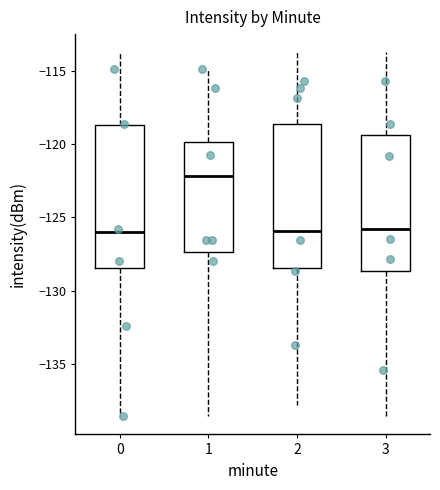

Reading left to right, read every box against the y-axis: the position of its median line, the range the box covers, and the ends of its whiskers. The values are not printed on the chart, so give them approximately, as read against the axis.

0: median -126.0, box -128.5 to -118.5, whiskers -138.5 to -113.5
1: median -122.0, box -127.5 to -120.0, whiskers -138.5 to -115.0
2: median -126.0, box -128.5 to -118.5, whiskers -138.0 to -113.5
3: median -126.0, box -128.5 to -119.5, whiskers -138.5 to -113.5